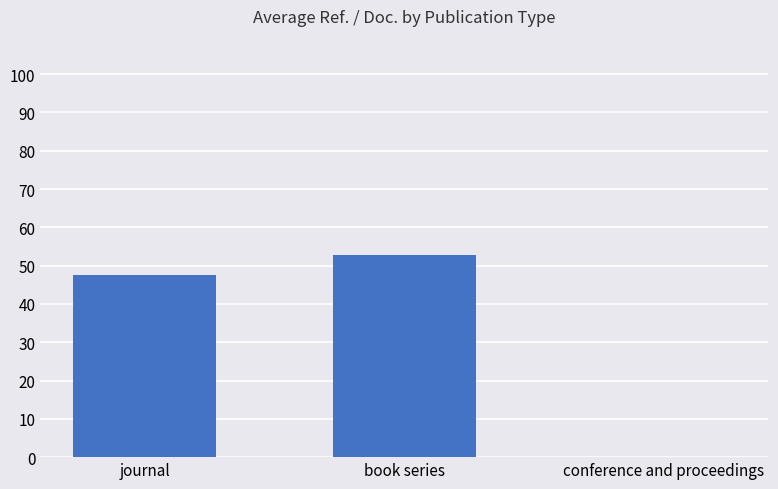

The chart shows a value of 16.4 at conference and proceedings. True or false?

False